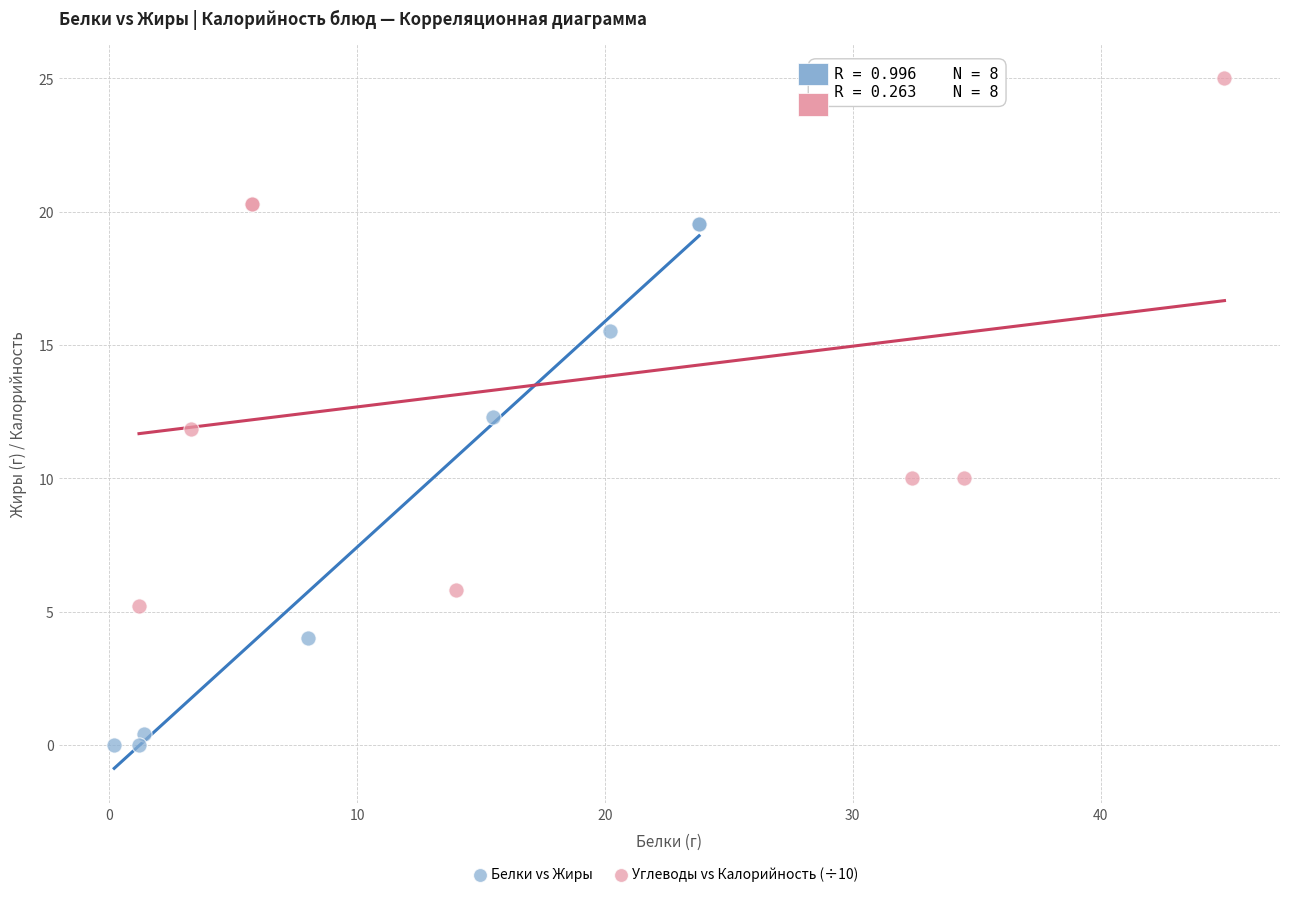

Which series contains the lowest Y value?

Белки vs Жиры